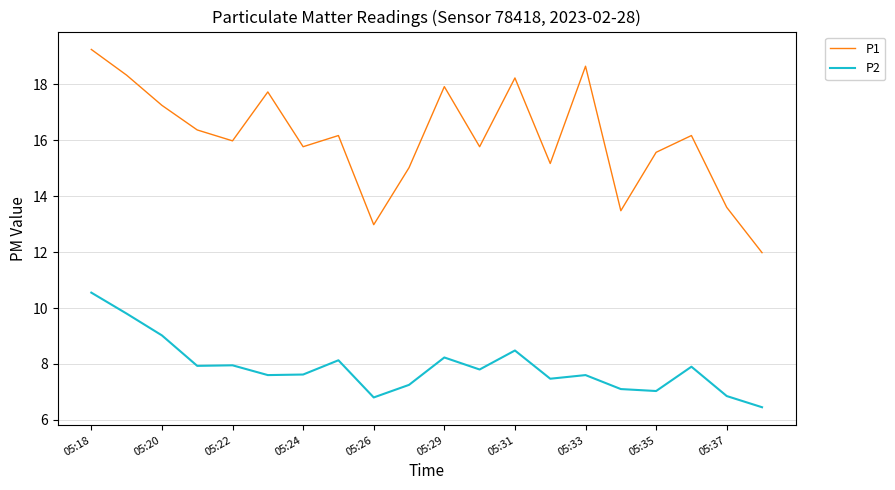

What is the difference between the maximum and minimum values in the P1 series?

7.3